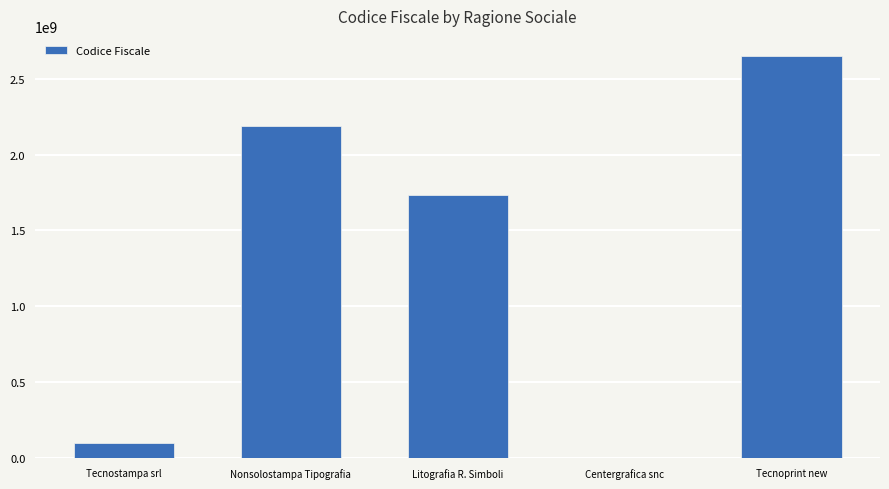

Between Litografia R. Simboli and Tecnostampa srl, which is larger?

Litografia R. Simboli